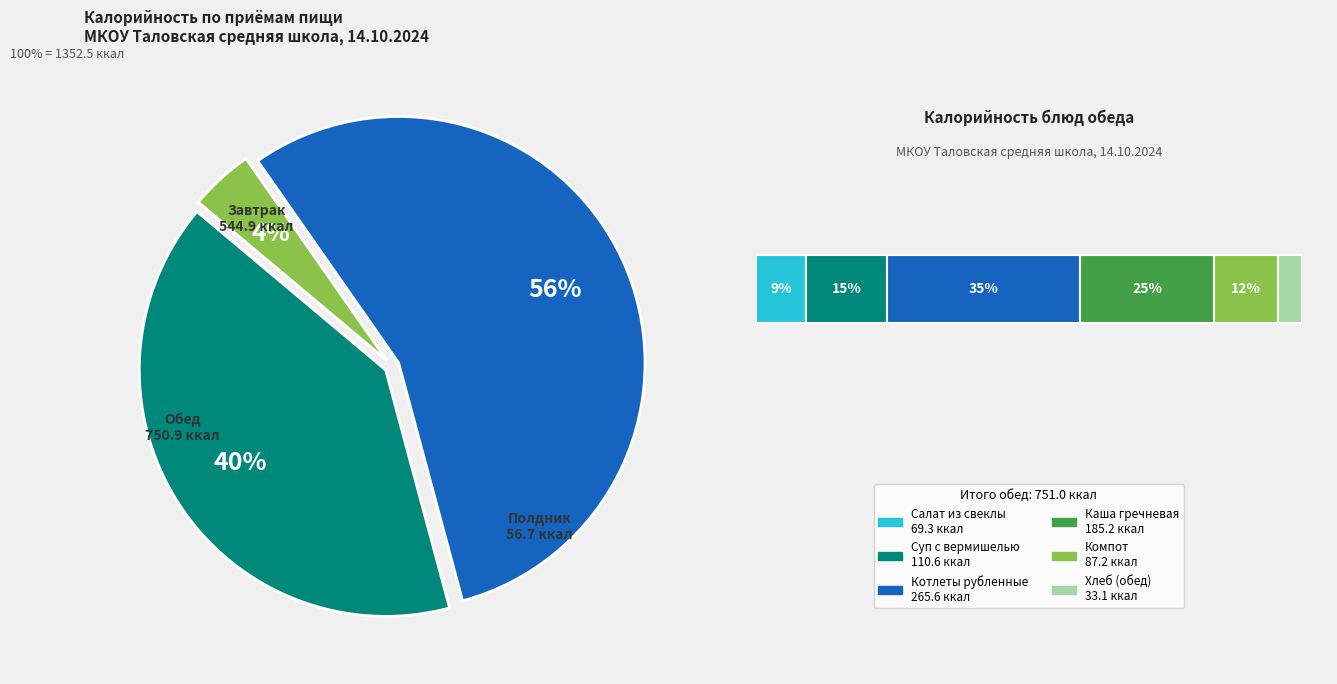

What percentage is the Каша гречневая slice, to the nearest percent?

14%